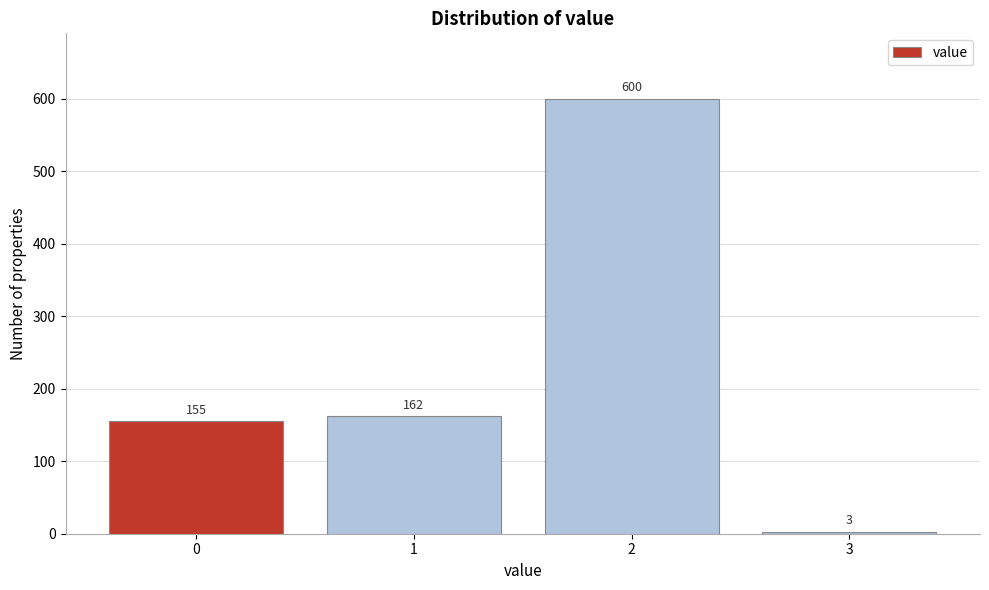

Reading left to right, what are all the values shown in this chart?

155	162	600	3